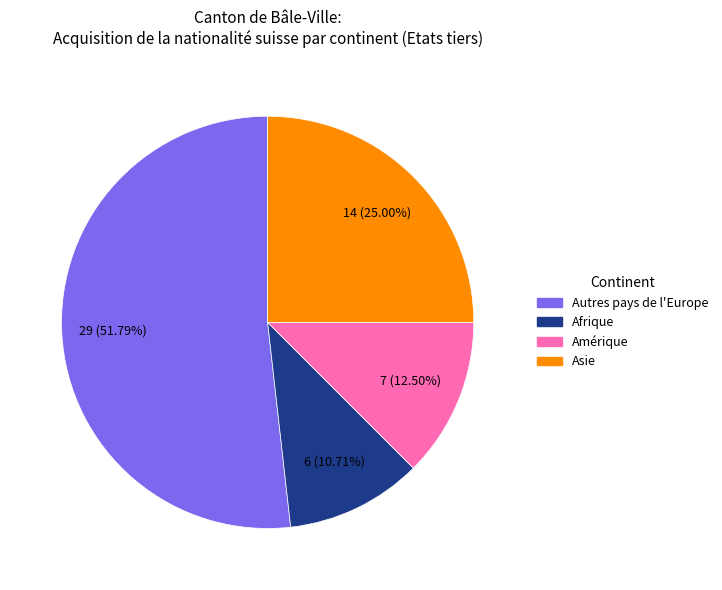

Is there any slice that represents more than half of the pie?

Yes